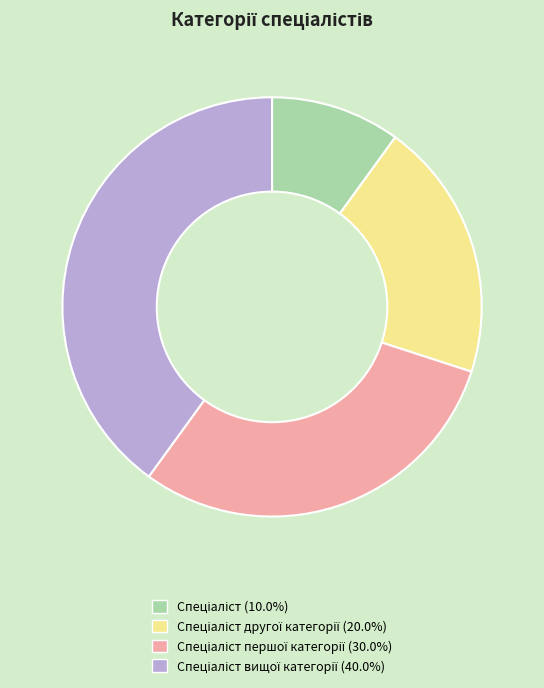

How many segments does this pie chart have?

4